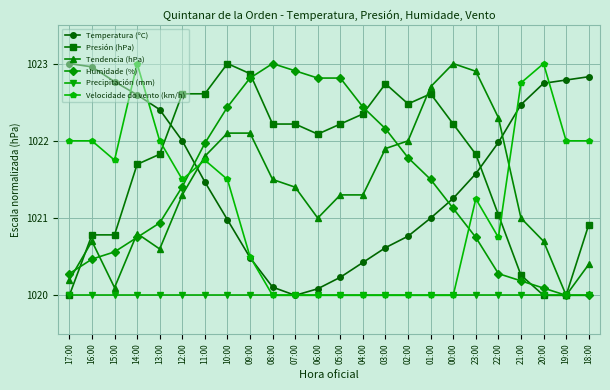

What is the minimum value shown in the chart?

1020.0